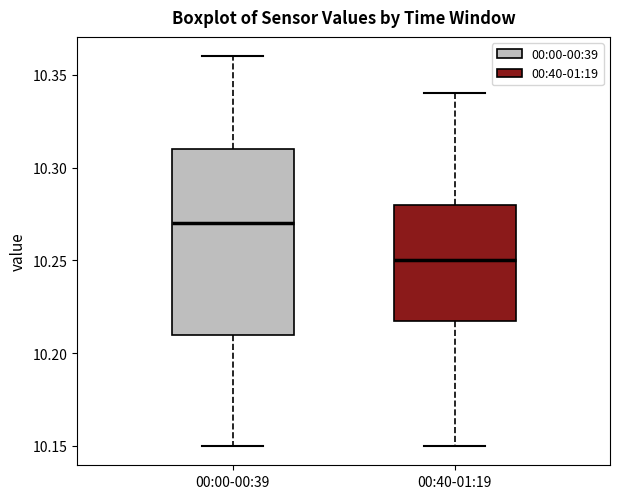

Where does the upper whisker of the box for 00:40-01:19 end on the y-axis? The values are not printed on the chart, so give them approximately, as read against the axis.

10.34